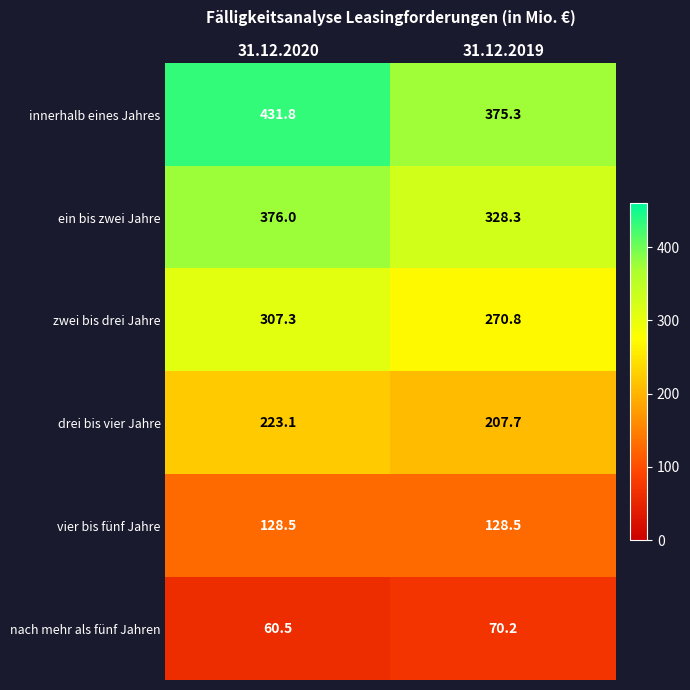

What is the difference between the maximum and minimum values in the drei bis vier Jahre series?

15.4